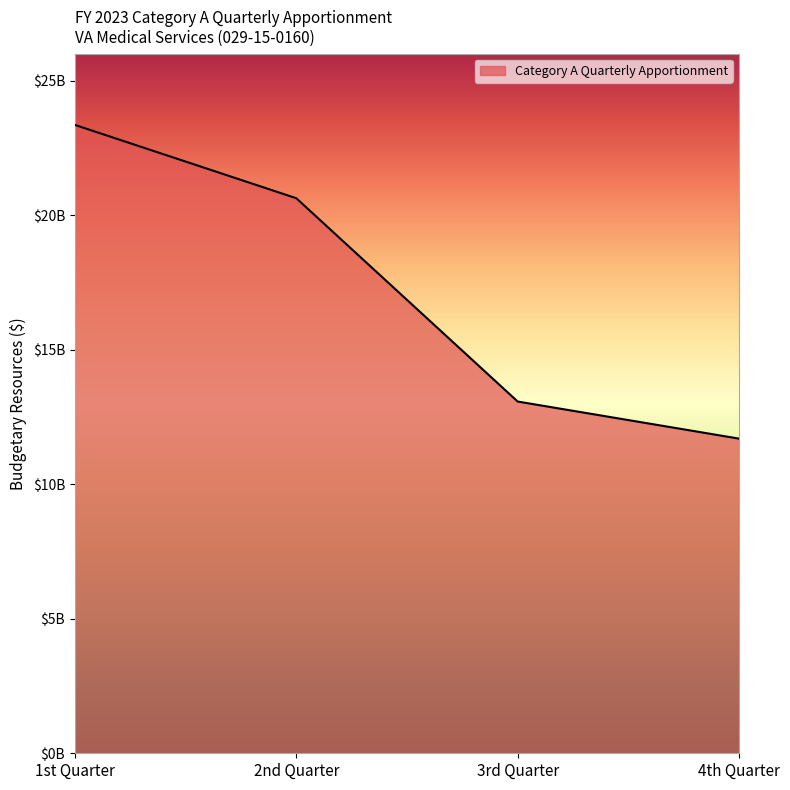

What position from the left is 4th Quarter?

4